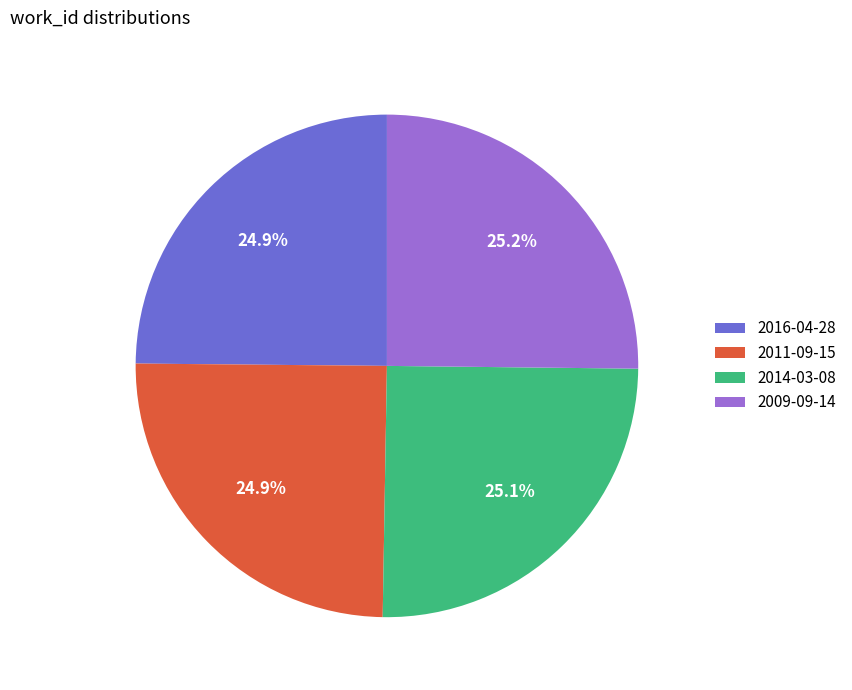

Approximately how many times larger is the value at 2011-09-15 compared to 2009-09-14?

1.0